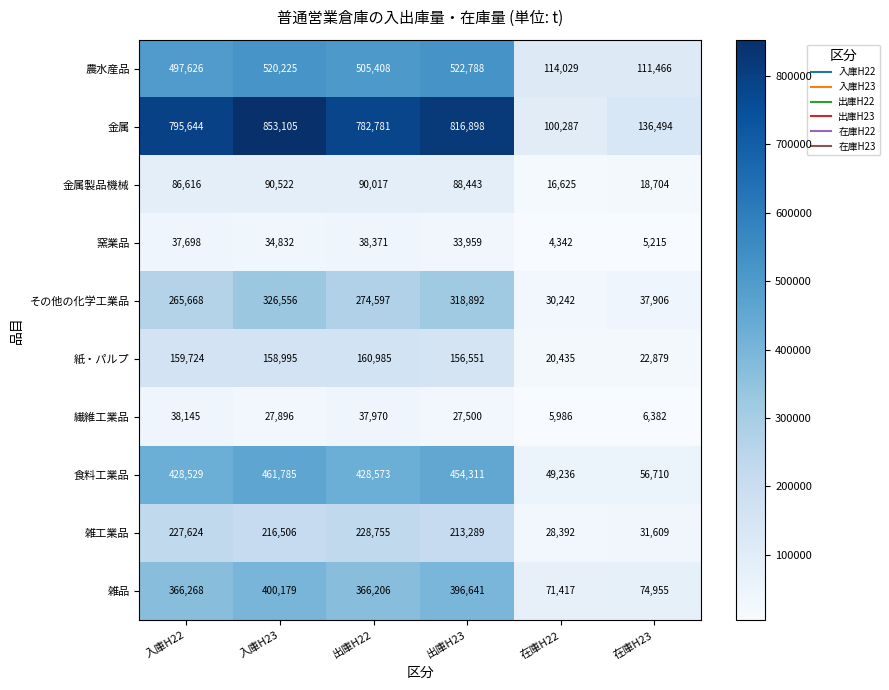

Count the number of categories in the chart.

6